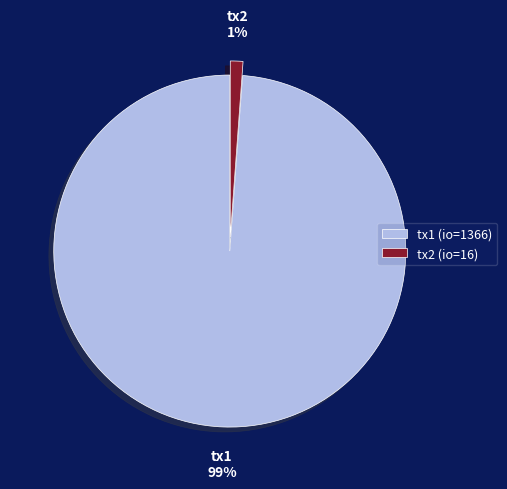

Count the number of slices in the pie.

2